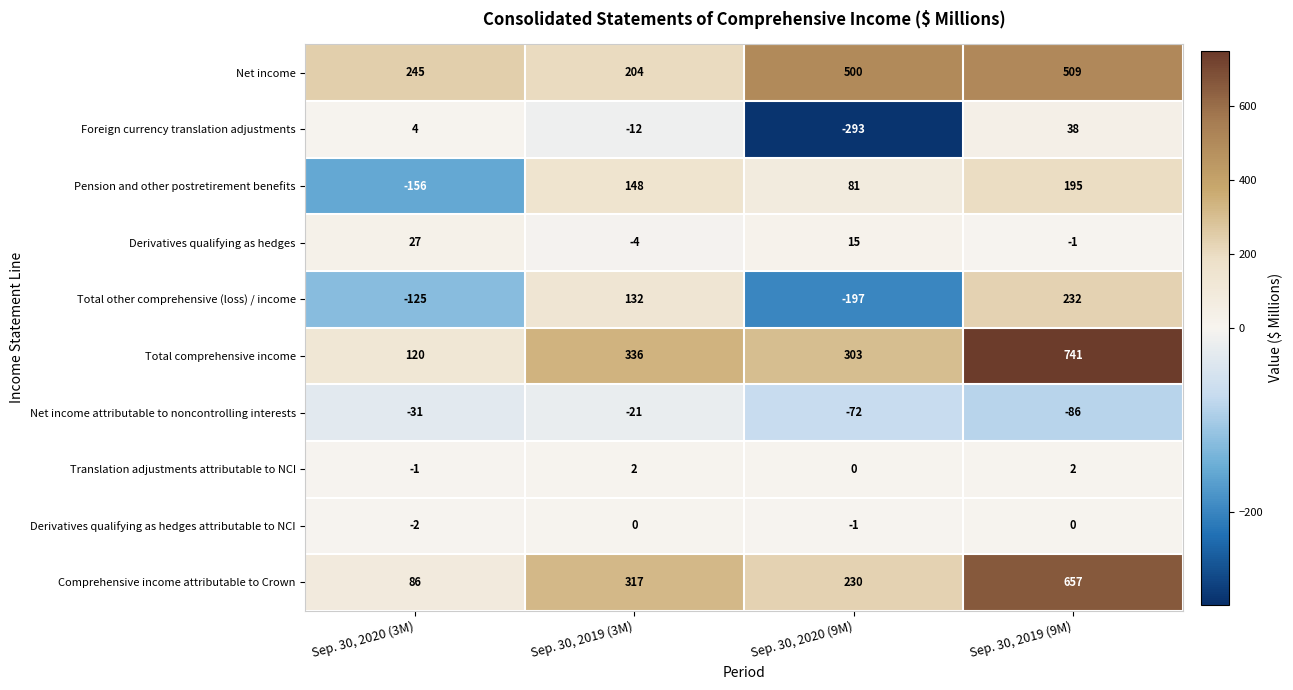

Is it true that Derivatives qualifying as hedges equals -7 at Sep. 30, 2019 (3M)?

False